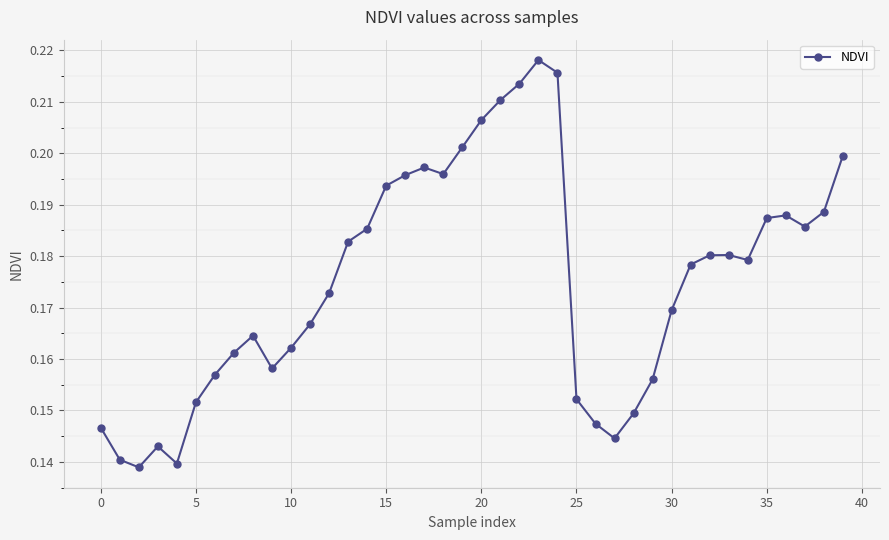

How many distinct data groups are displayed?

1